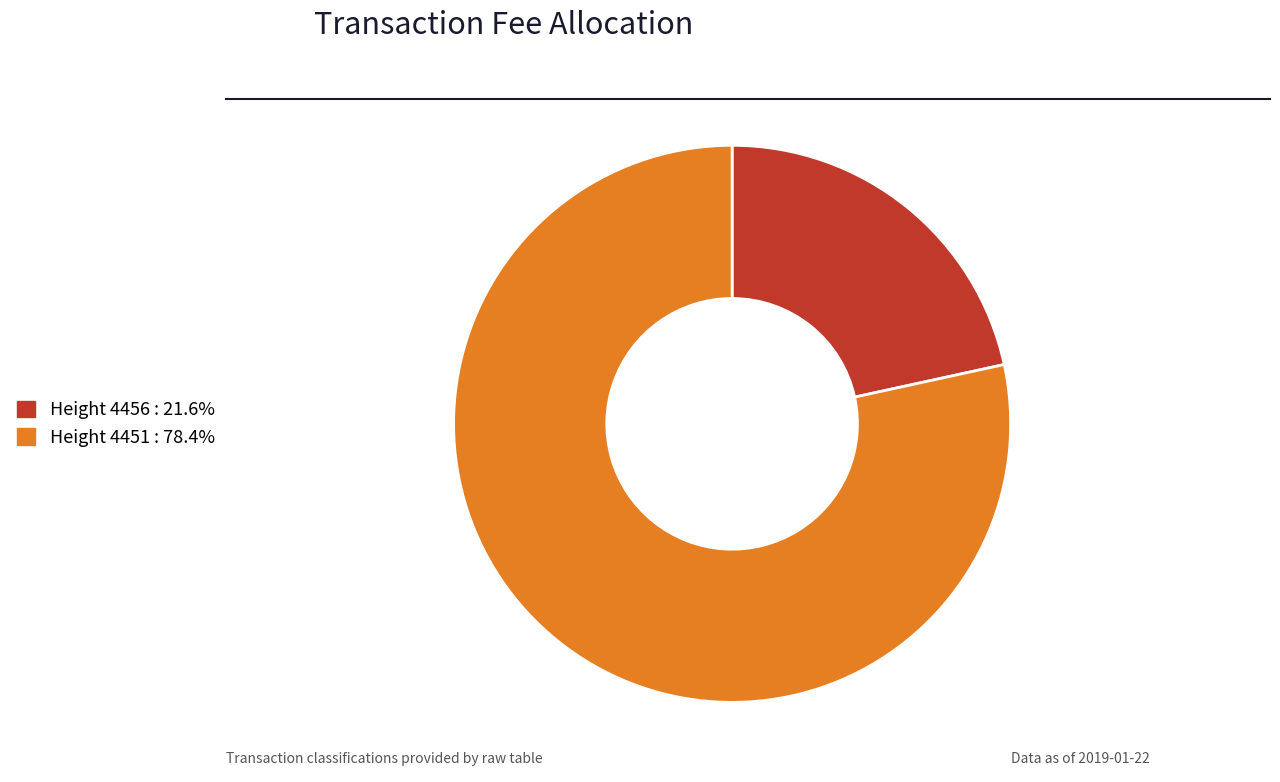

Is there any slice that represents more than half of the pie?

Yes